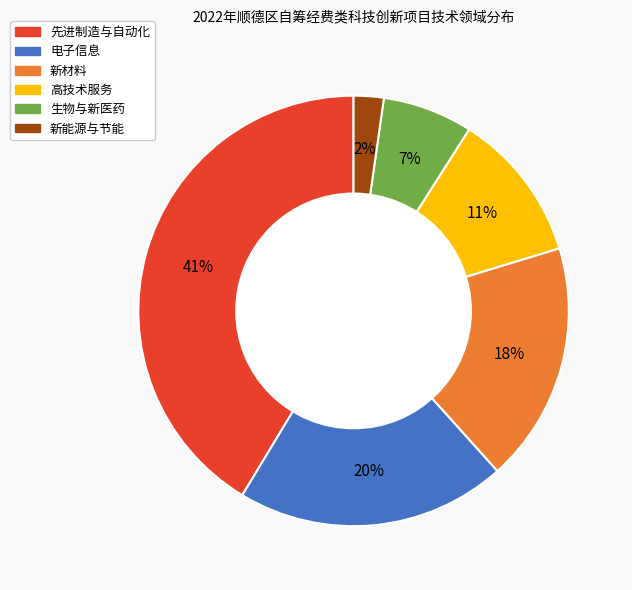

Rank the categories by value from lowest to highest.

新能源与节能, 生物与新医药, 高技术服务, 新材料, 电子信息, 先进制造与自动化